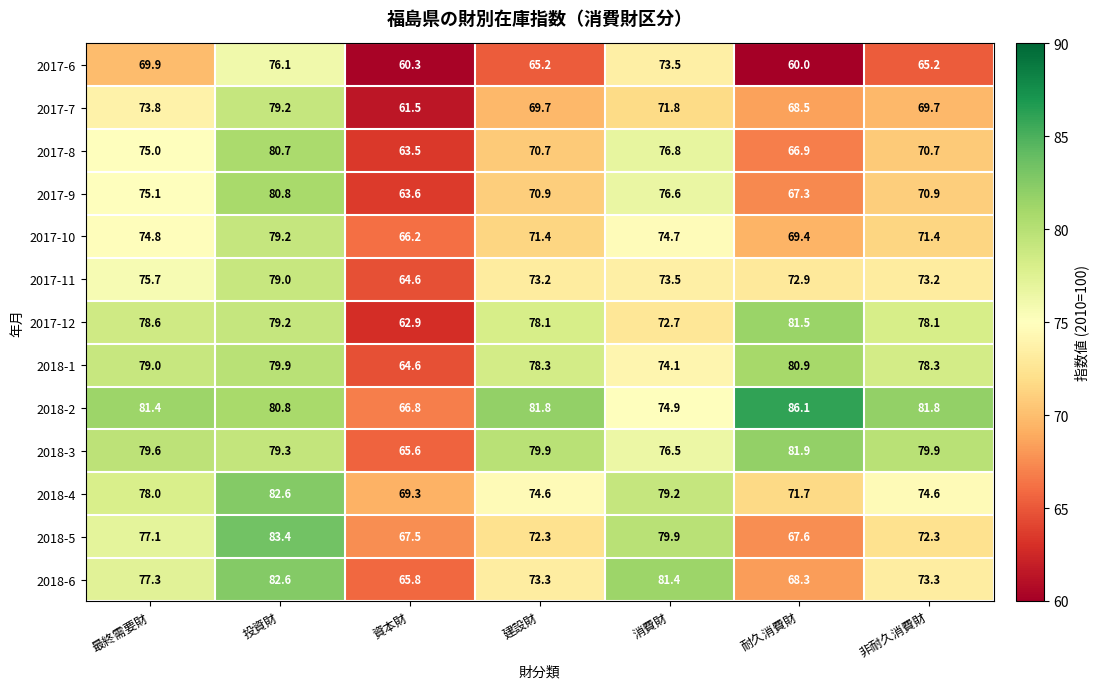

Which series has the largest range (max minus min)?

2018-2